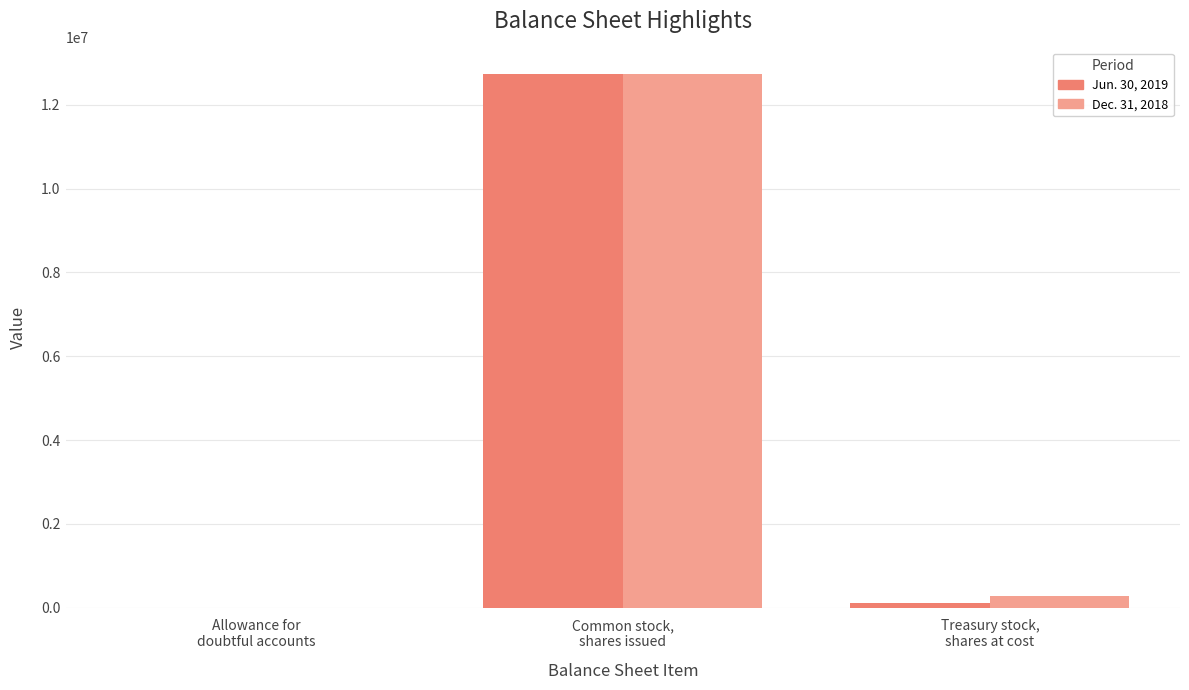

The Dec. 31, 2018 series shows 16877571 at Common stock,
shares issued. True or false?

False